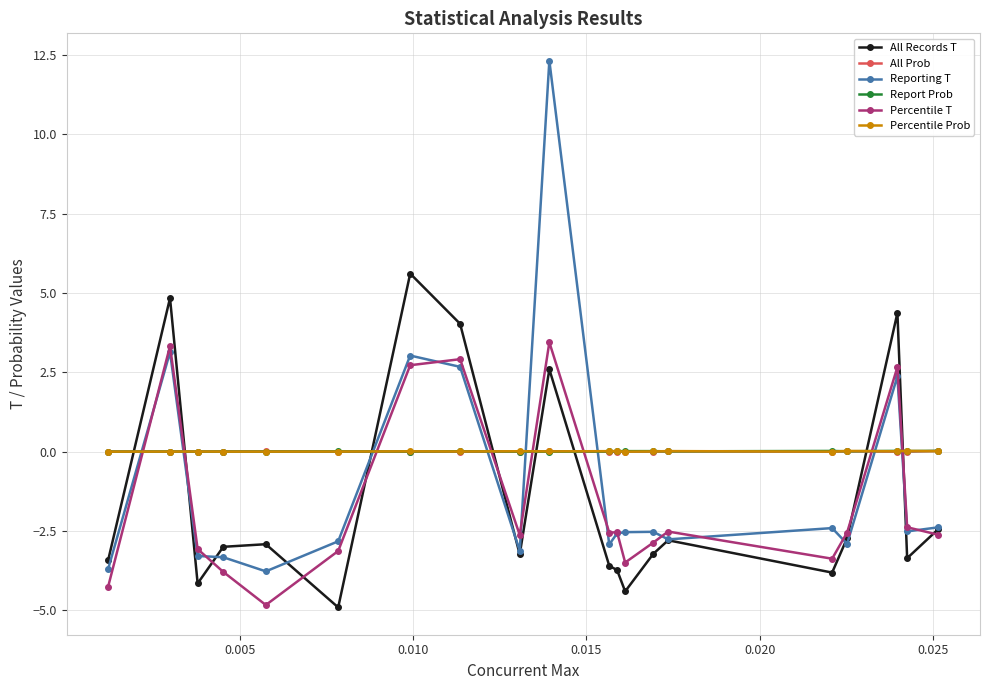

True or false: All Records T has more than 0 points higher than both neighbors.

True